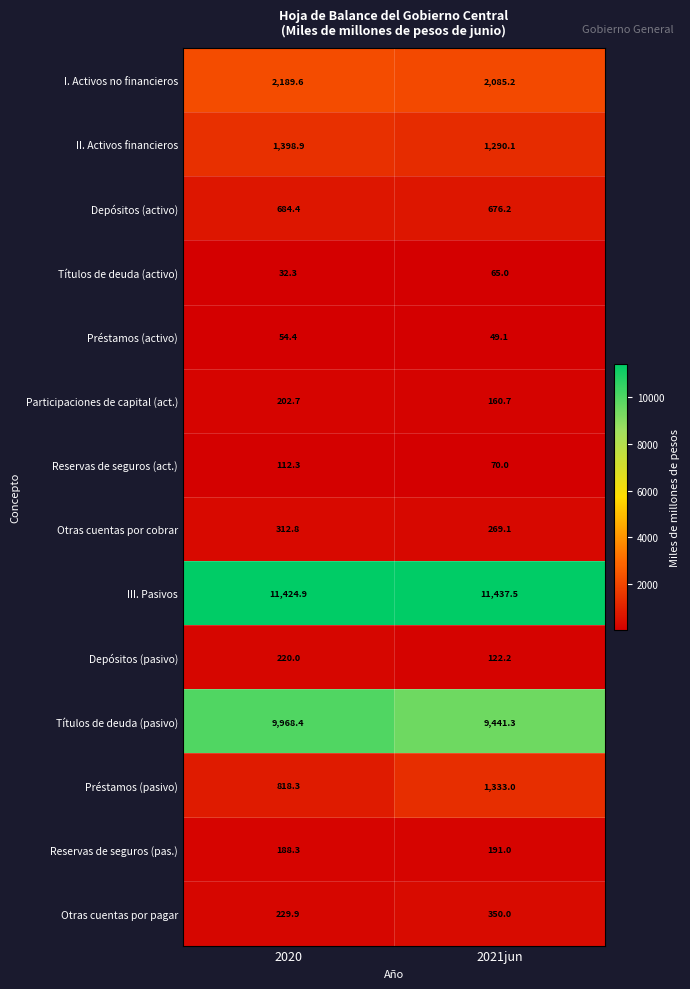

Where is Otras cuentas por cobrar nearest to the value 290?

2021jun